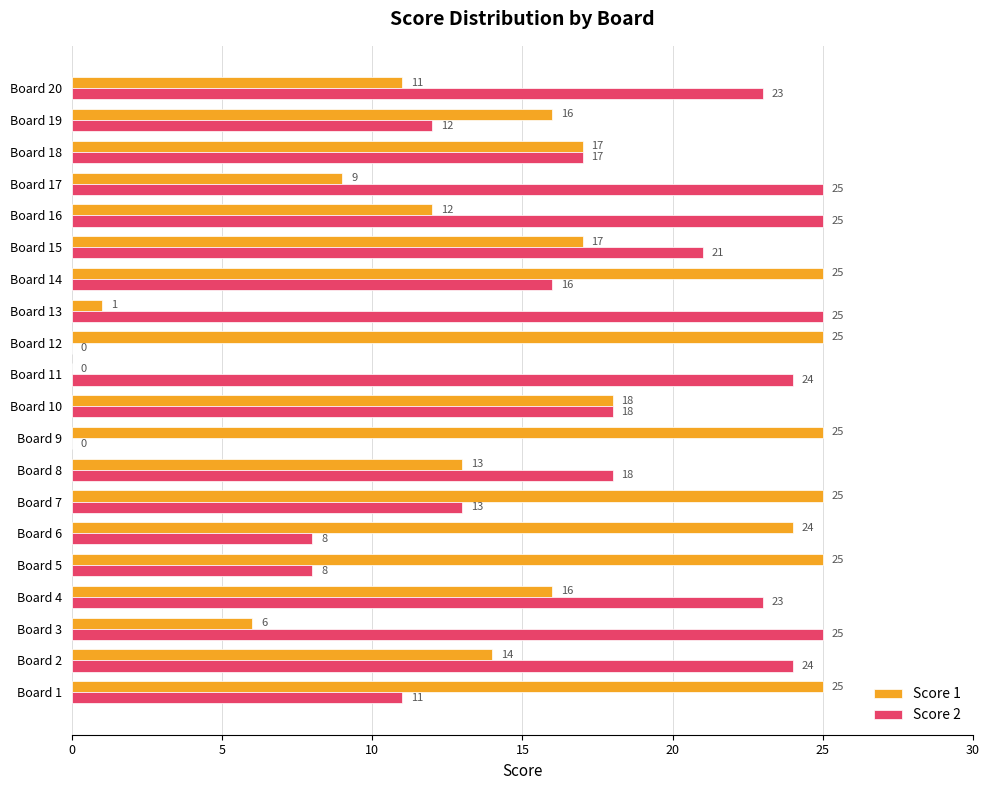

Is it true that Score 1 equals 9 at Board 2?

False